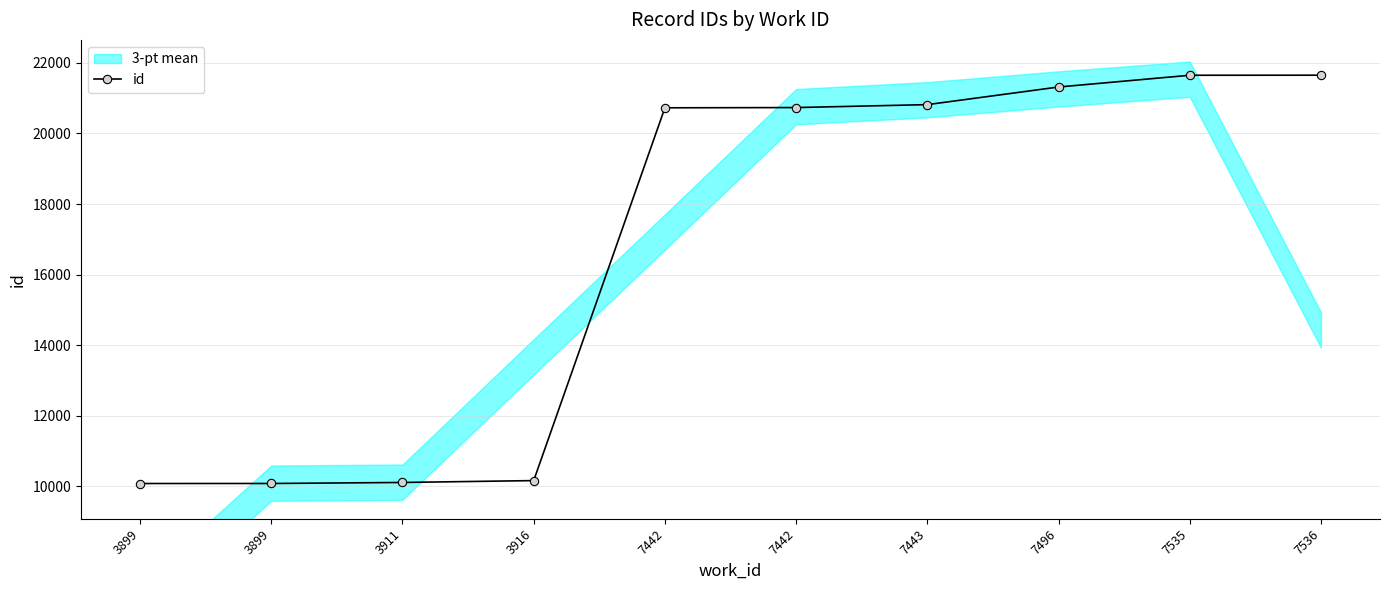

What is the value of the 2nd point from the left?

10083